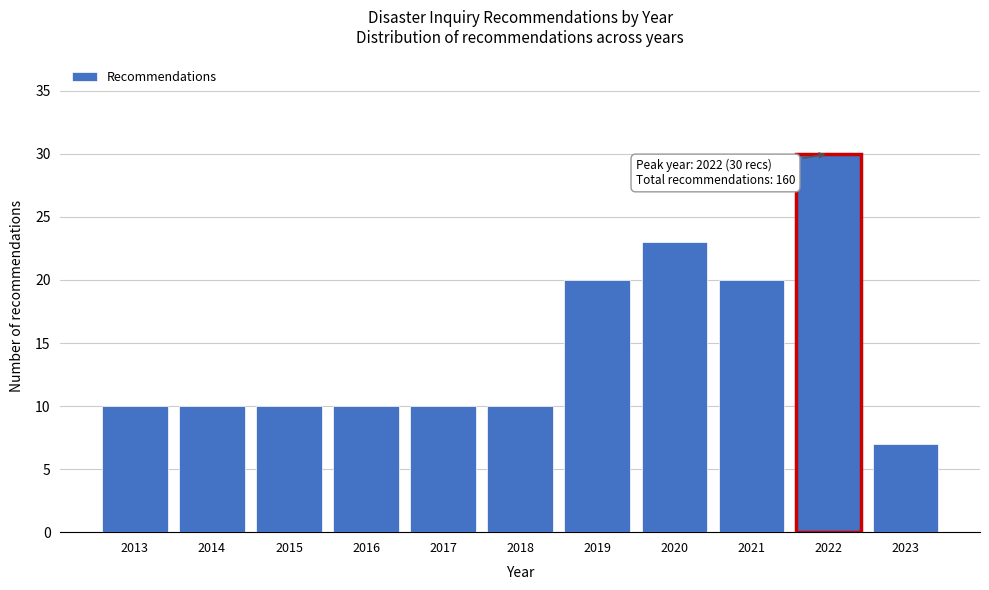

Reading left to right, extract all data points from this chart.

10	10	10	10	10	10	20	23	20	30	7